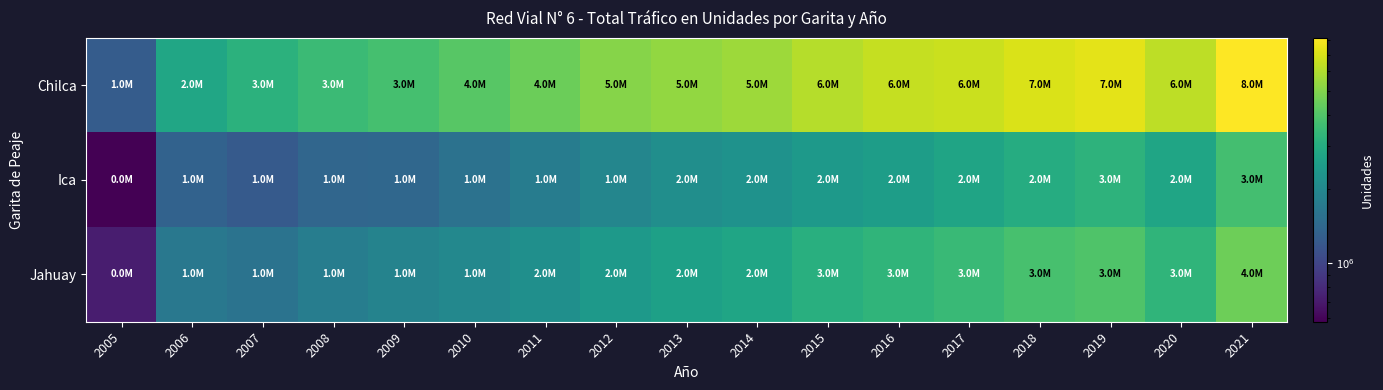

Reading left to right, transcribe all the data shown in this chart.

Chilca: 2005=1258730	2006=2782432	2007=3167104	2008=3516240	2009=3769616	2010=4119002	2011=4505122	2012=5042726	2013=5309444	2014=5572262	2015=6120630	2016=6467264	2017=6655290	2018=7037396	2019=7308396	2020=6303494	2021=8187918
Ica: 2005=580484	2006=1336767	2007=1234589	2008=1386557	2009=1411794	2010=1573004	2011=1767318	2012=1961491	2013=2136883	2014=2243468	2015=2424334	2016=2524236	2017=2720522	2018=2984034	2019=3202536	2020=2746156	2021=3714516
Jahuay: 2005=718028	2006=1673092	2007=1596838	2008=1781469	2009=1903901	2010=1991171	2011=2162317	2012=2415084	2013=2616682	2014=2759352	2015=3079152	2016=3277982	2017=3494292	2018=3777482	2019=3946618	2020=3264204	2021=4555930